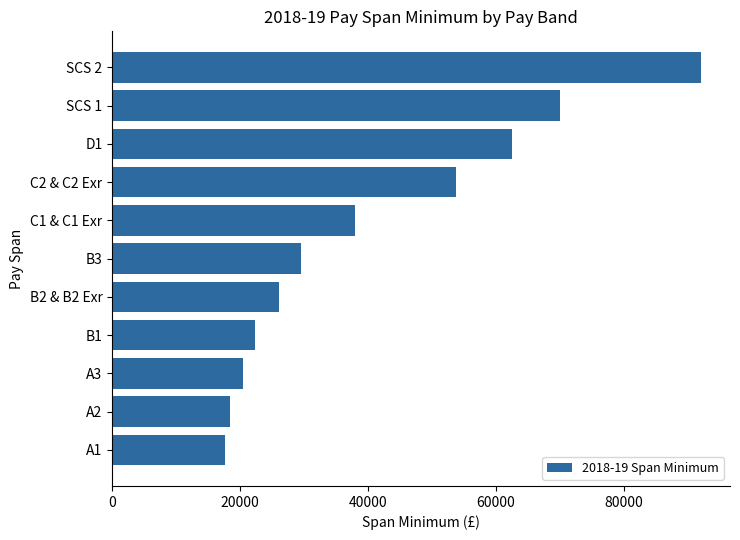

Reading bottom to top, extract all data points from this chart.

17578	18401	20523	22301	26031	29573	37891	53786	62530	70000	92000